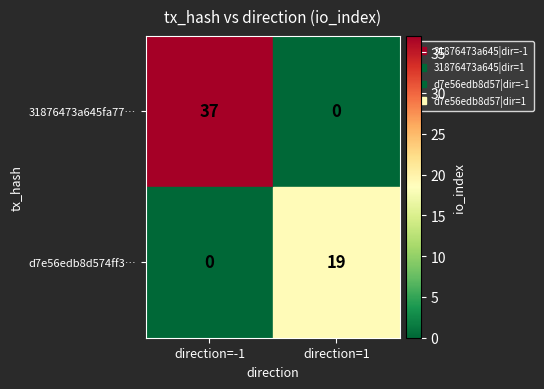

What is the difference between the maximum and minimum values in the 31876473a645fa77… series?

37